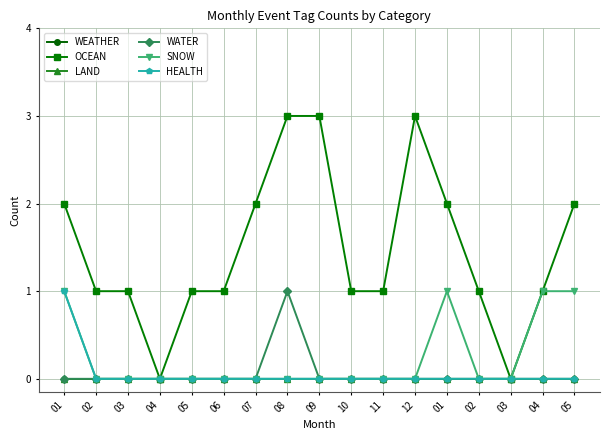

Where is the first local minimum for OCEAN?

04